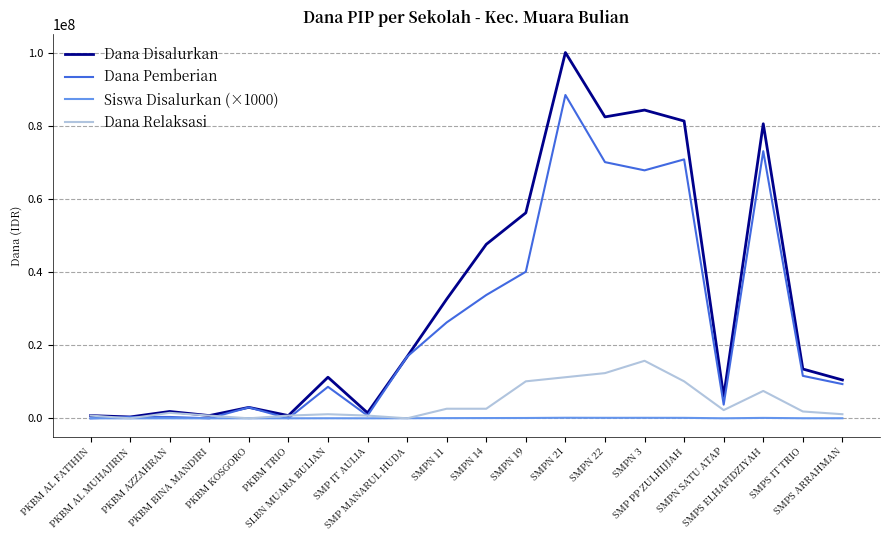

Which series has the largest total across all categories?

Dana Disalurkan